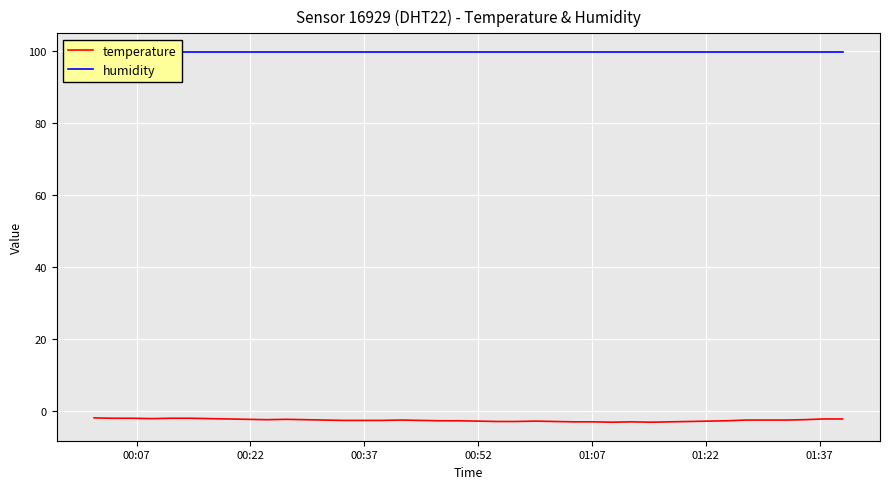

How many lines are shown in the chart?

2